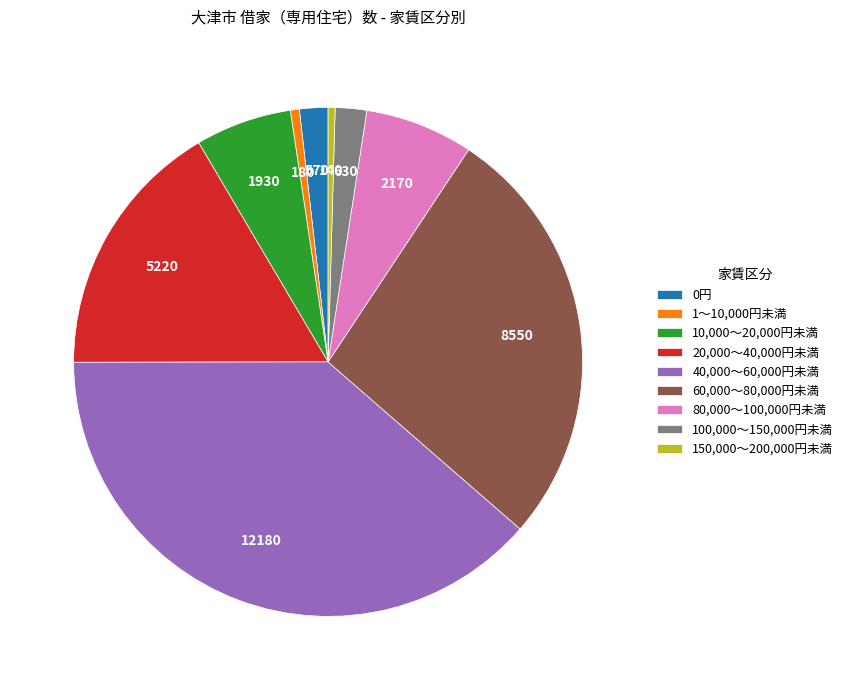

Which slice is the largest?

40,000～60,000円未満